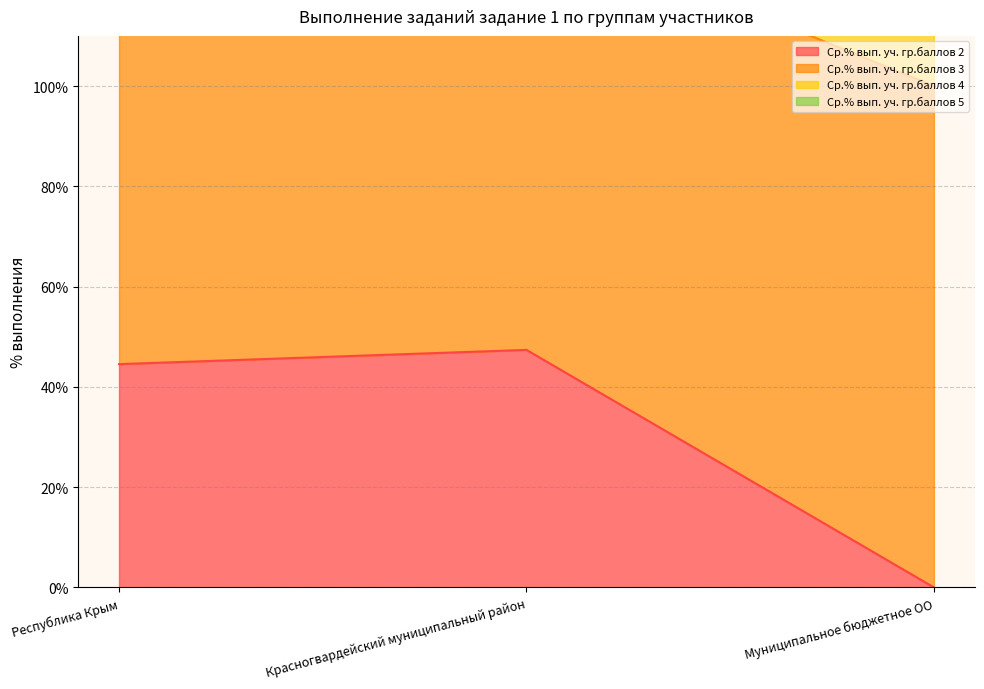

True or false: Ср.% вып. уч. гр.баллов 2 has a value of 44.5 at Республика Крым.

True